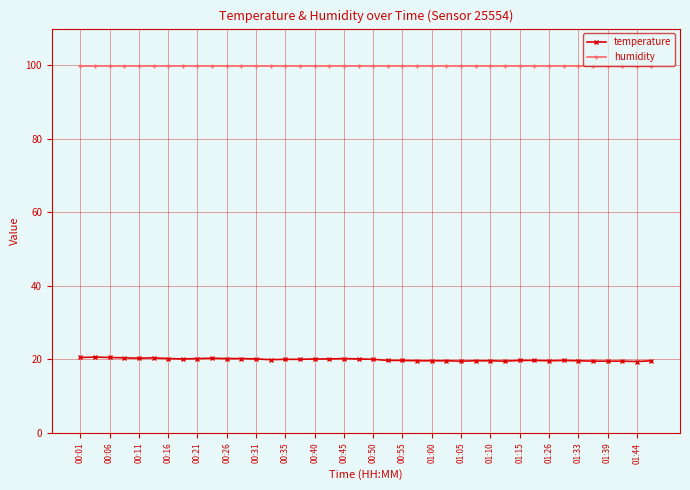

Which series has the largest range (max minus min)?

temperature